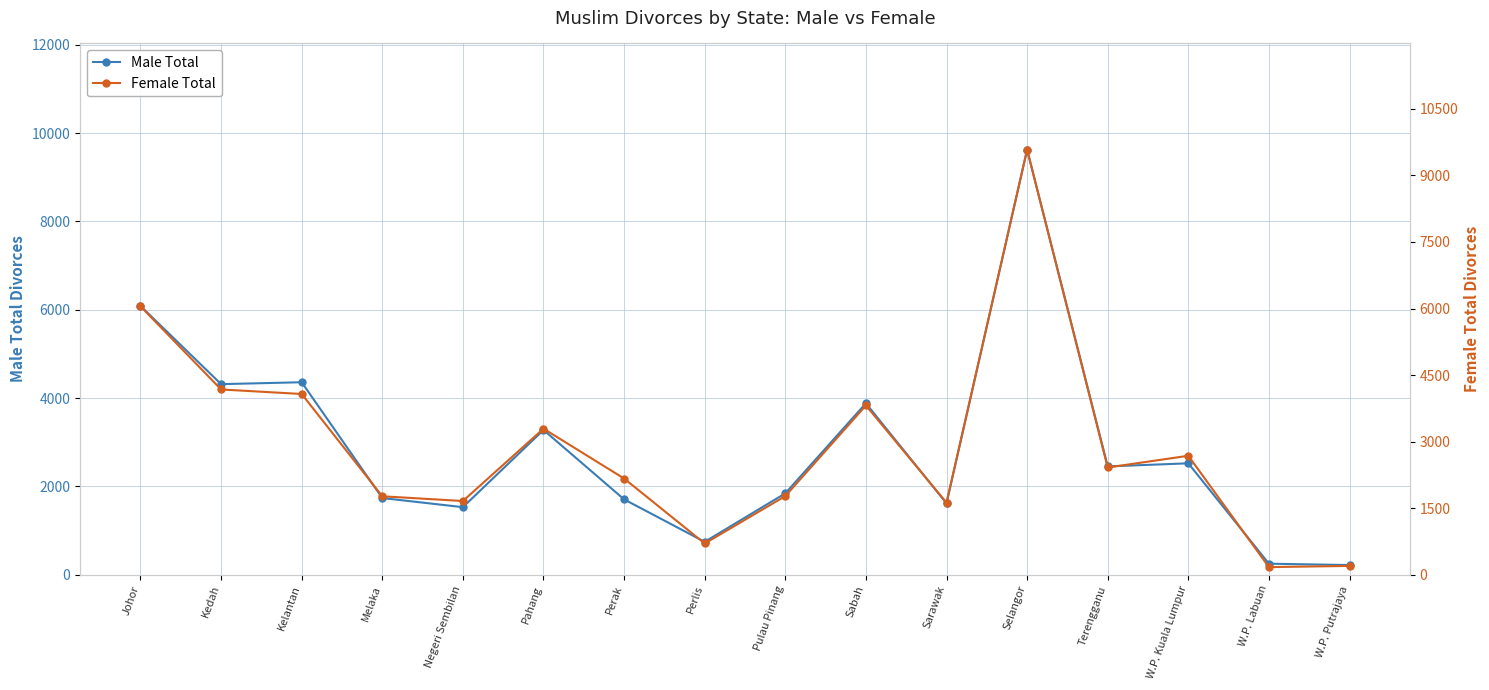

What is the label of the 7th point from the left?

Perak